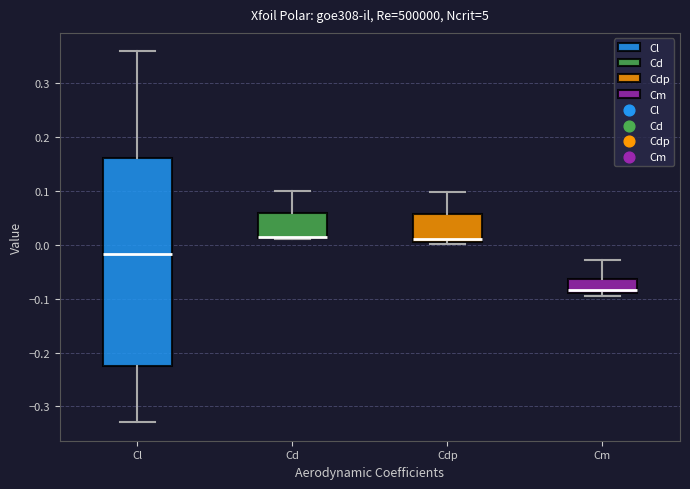

Reading left to right, transcribe this box plot: for each box, give where its median line is, the range the box spans, and where its two whiskers end, as read against the y-axis. The values are not printed on the chart, so give them approximately, as read against the axis.

Cl: median -0.02, box -0.22 to 0.16, whiskers -0.33 to 0.36
Cd: median 0.02, box 0.01 to 0.06, whiskers 0.01 to 0.10
Cdp: median 0.01 (just above the box's lower edge), box 0.01 to 0.06, whiskers 0.00 to 0.10
Cm: median -0.08, box -0.09 to -0.06, whiskers -0.09 (just below the box's lower edge) to -0.03